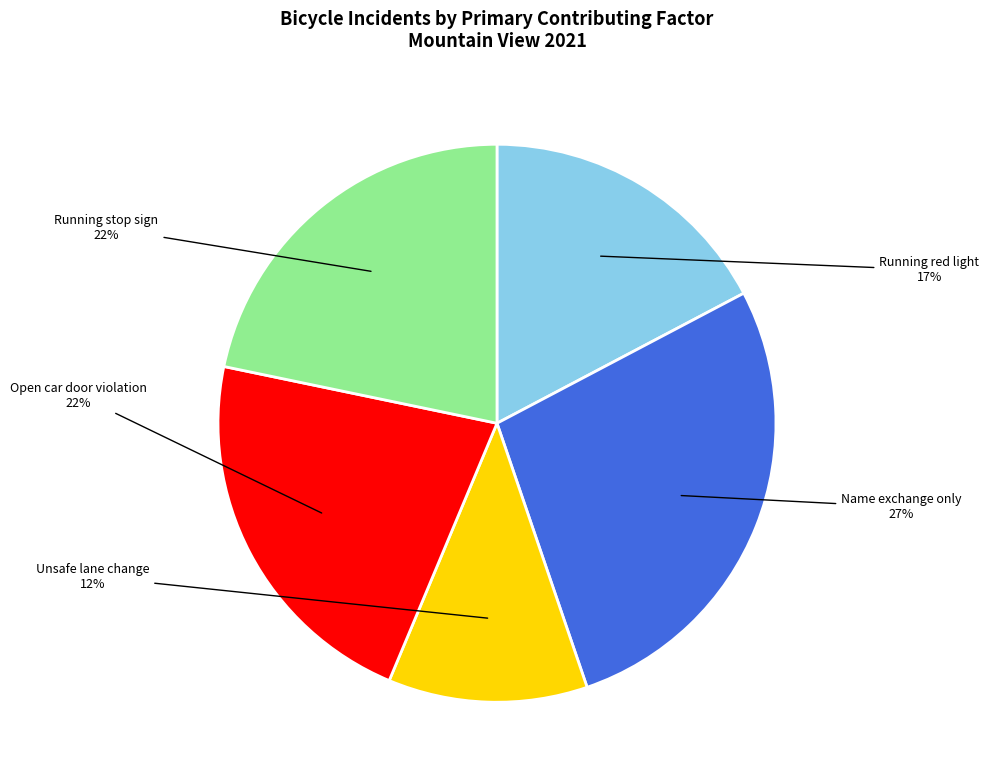

Is there any slice that represents more than half of the pie?

No